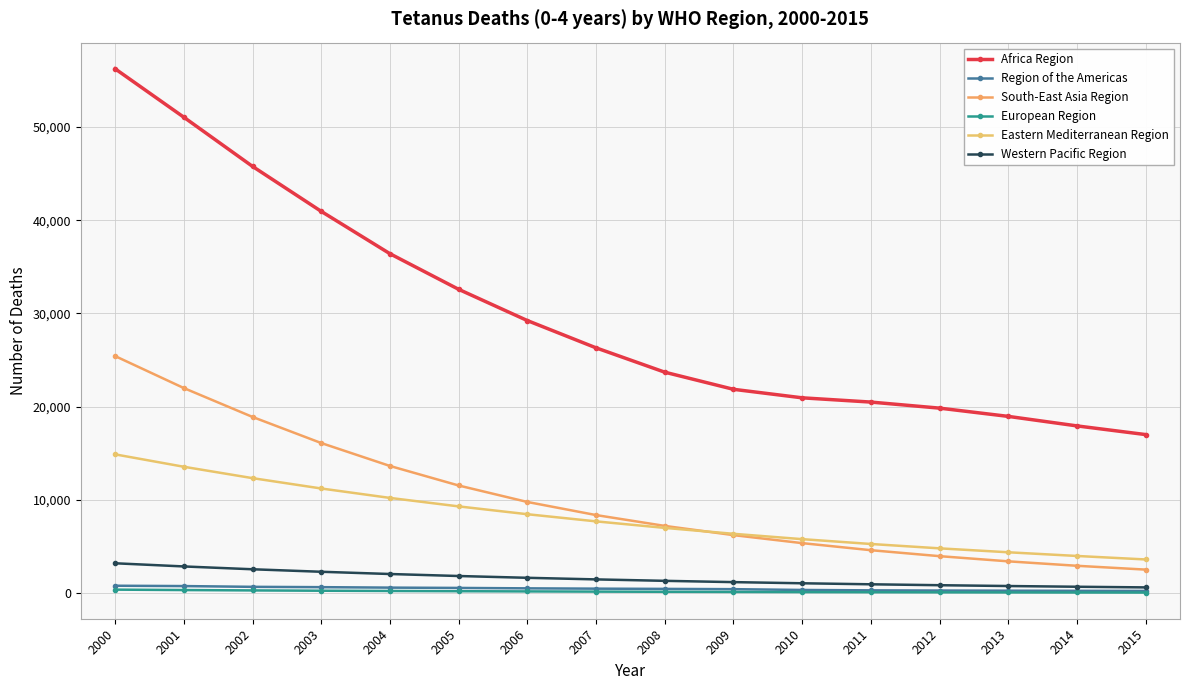

Reading left to right, what are all the values shown in this chart?

Africa Region: 2000=56239	2001=51047	2002=45773	2003=40950	2004=36409	2005=32589	2006=29239	2007=26314	2008=23704	2009=21867	2010=20954	2011=20498	2012=19848	2013=18963	2014=17943	2015=17012
Region of the Americas: 2000=801	2001=765	2002=683	2003=648	2004=599	2005=566	2006=521	2007=488	2008=462	2009=433	2010=349	2011=306	2012=286	2013=269	2014=256	2015=243
South-East Asia Region: 2000=25430	2001=22001	2002=18903	2003=16104	2004=13646	2005=11551	2006=9785	2007=8380	2008=7218	2009=6230	2010=5371	2011=4613	2012=3973	2013=3418	2014=2941	2015=2530
European Region: 2000=383	2001=338	2002=299	2003=266	2004=239	2005=214	2006=192	2007=171	2008=152	2009=135	2010=120	2011=107	2012=96	2013=86	2014=78	2015=71
Eastern Mediterranean Region: 2000=14890	2001=13560	2002=12340	2003=11230	2004=10220	2005=9310	2006=8471	2007=7704	2008=7005	2009=6371	2010=5797	2011=5279	2012=4811	2013=4389	2014=3994	2015=3619
Western Pacific Region: 2000=3210	2001=2870	2002=2567	2003=2299	2004=2059	2005=1844	2006=1652	2007=1481	2008=1327	2009=1189	2010=1065	2011=956	2012=858	2013=770	2014=693	2015=623